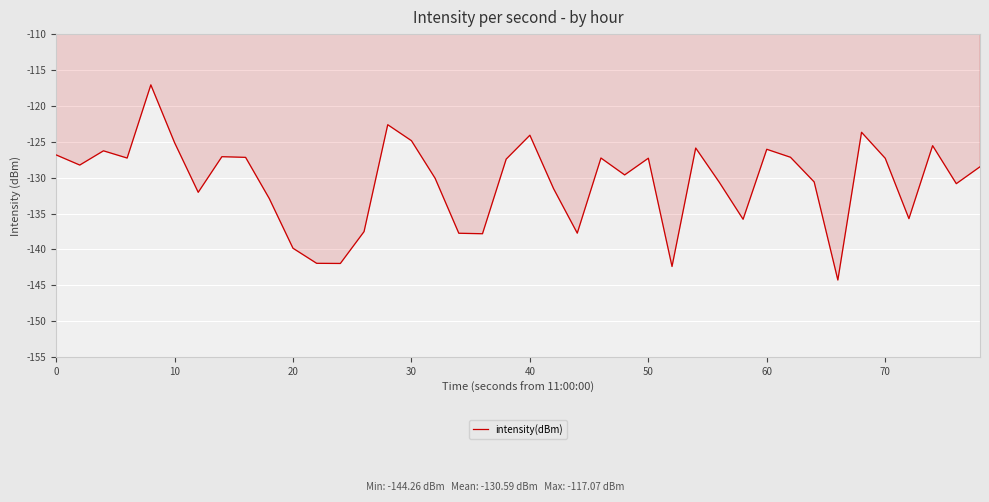

What is the difference between the maximum and minimum values?

27.2